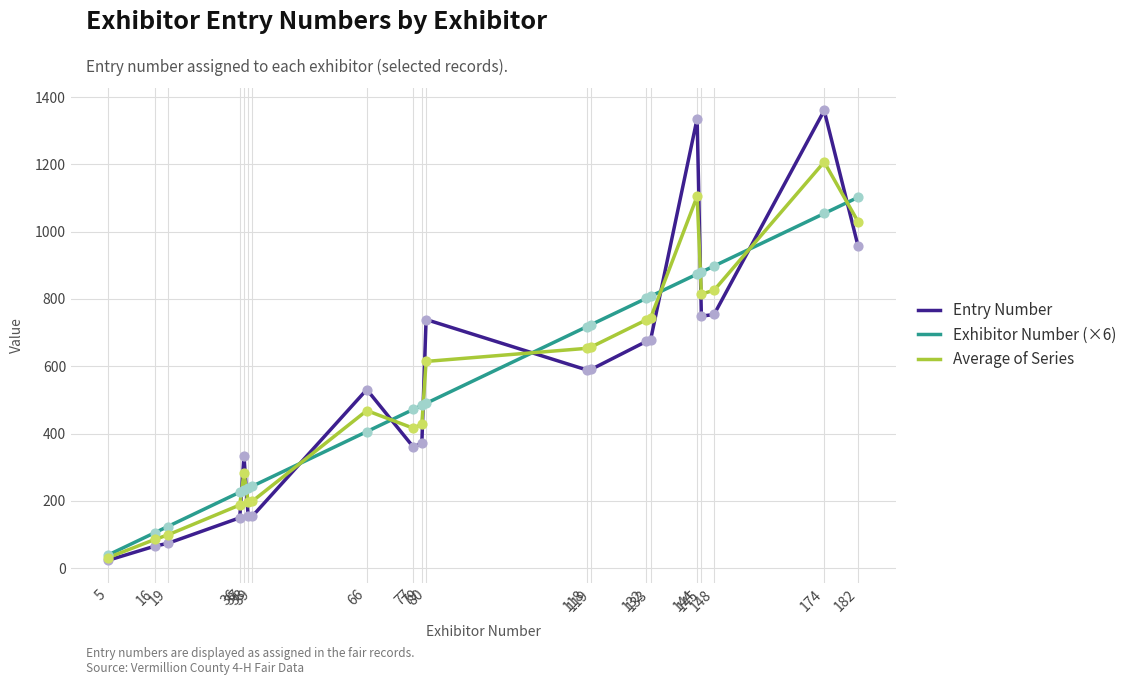

Which series has the largest range (max minus min)?

Entry Number